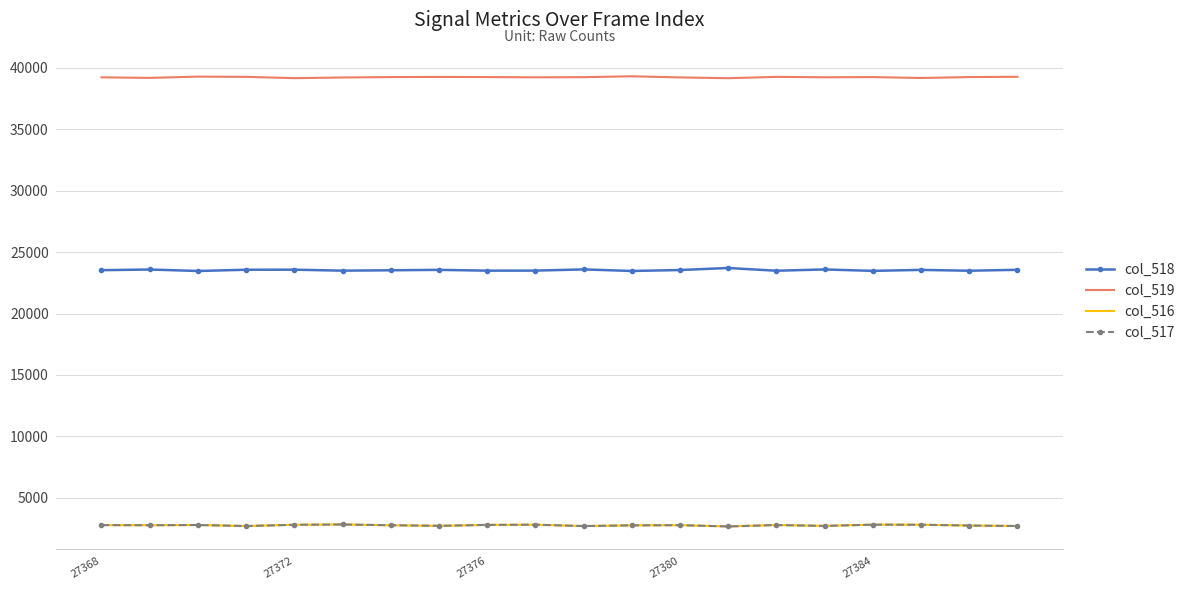

True or false: col_518 and col_517 intersect in this chart.

False